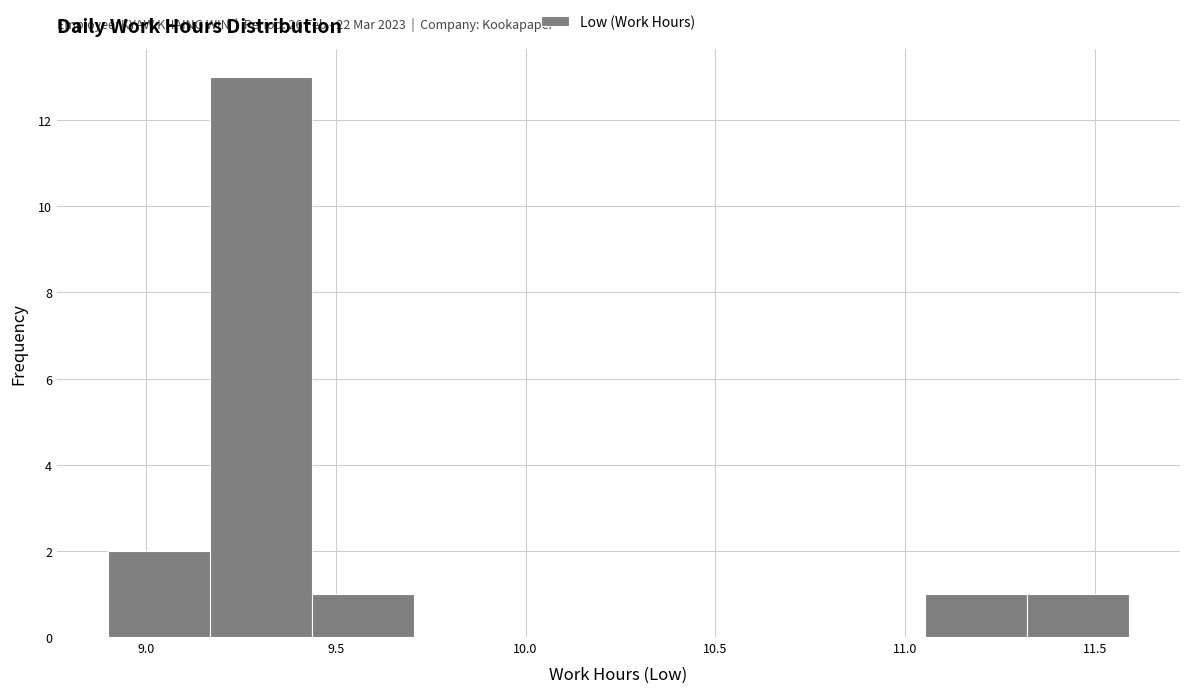

Which range on the x-axis has the tallest bar?

9.15 to 9.45